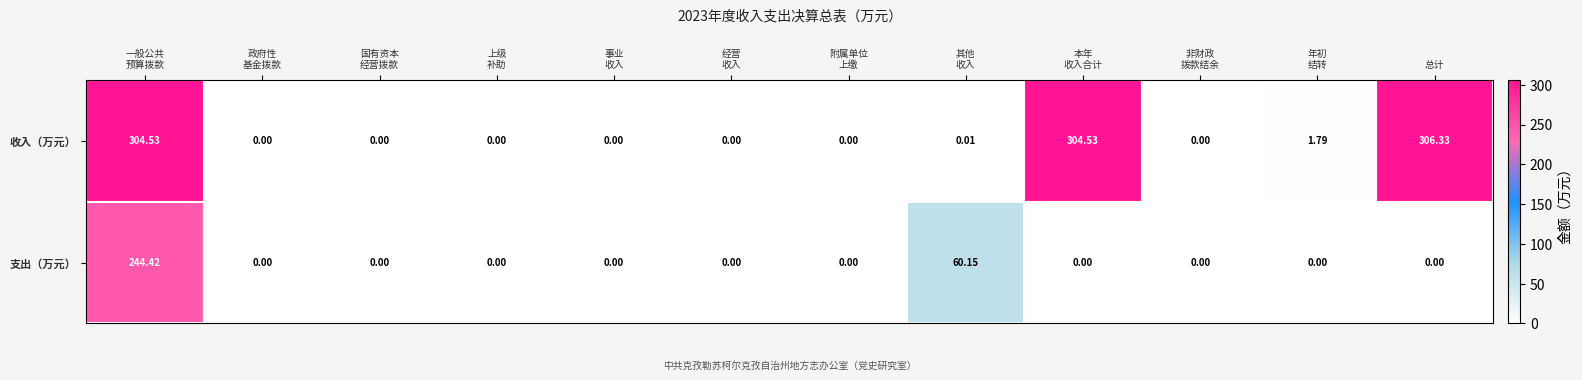

Which label corresponds to the largest value in the chart?

总计